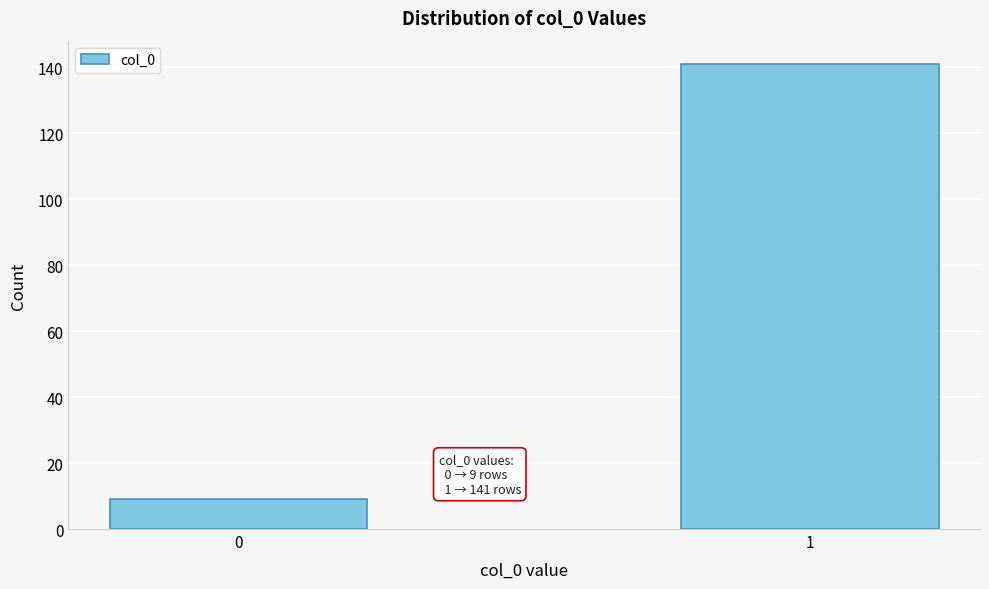

Reading right to left, transcribe all the data shown in this chart.

141	9